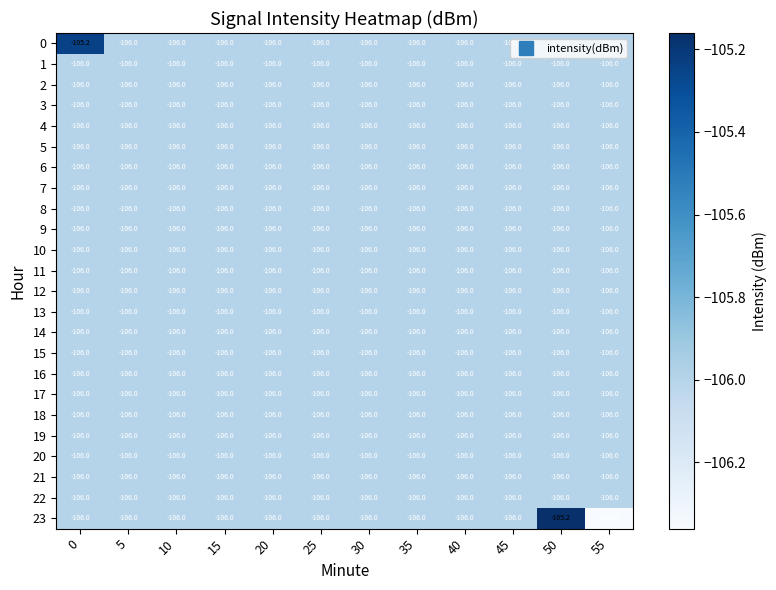

What is the difference between the highest and lowest values at 55?

0.4